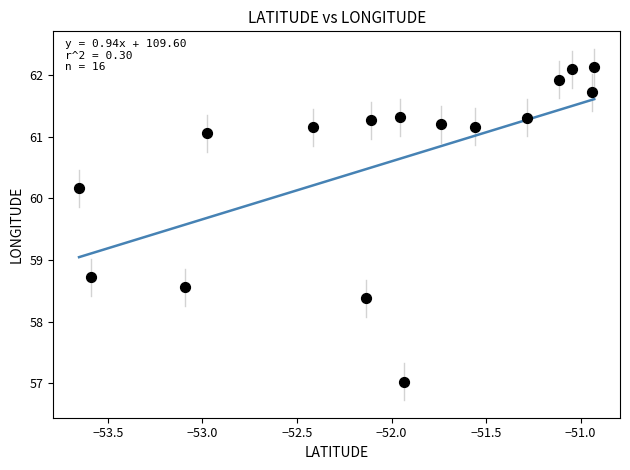

What Y value in the scatter plot is closest to 59?

58.7